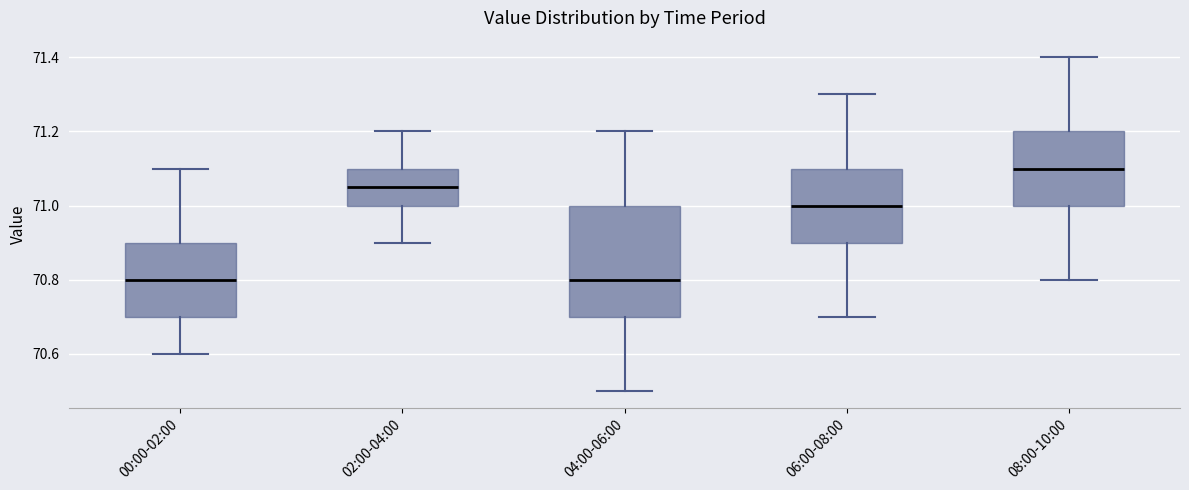

Comparing the boxes themselves (not the whiskers), which one is the tallest?

04:00-06:00